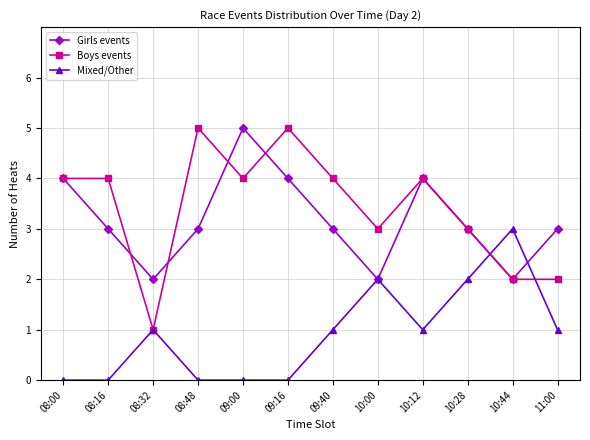

Which series has the widest spread of values?

Boys events